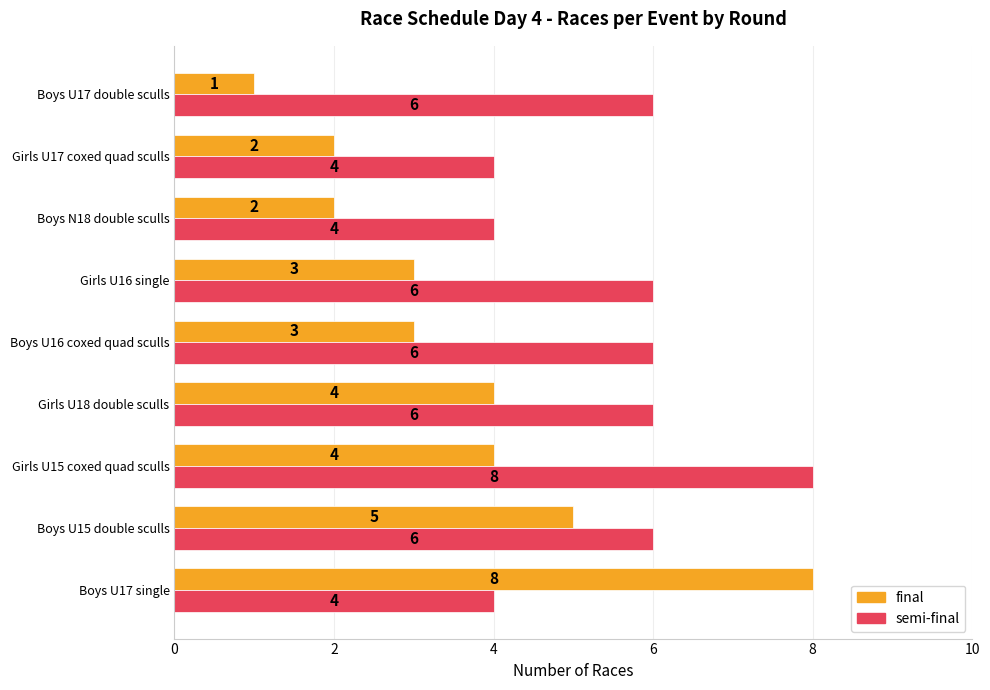

What value does the semi-final series have at Girls U16 single?

6